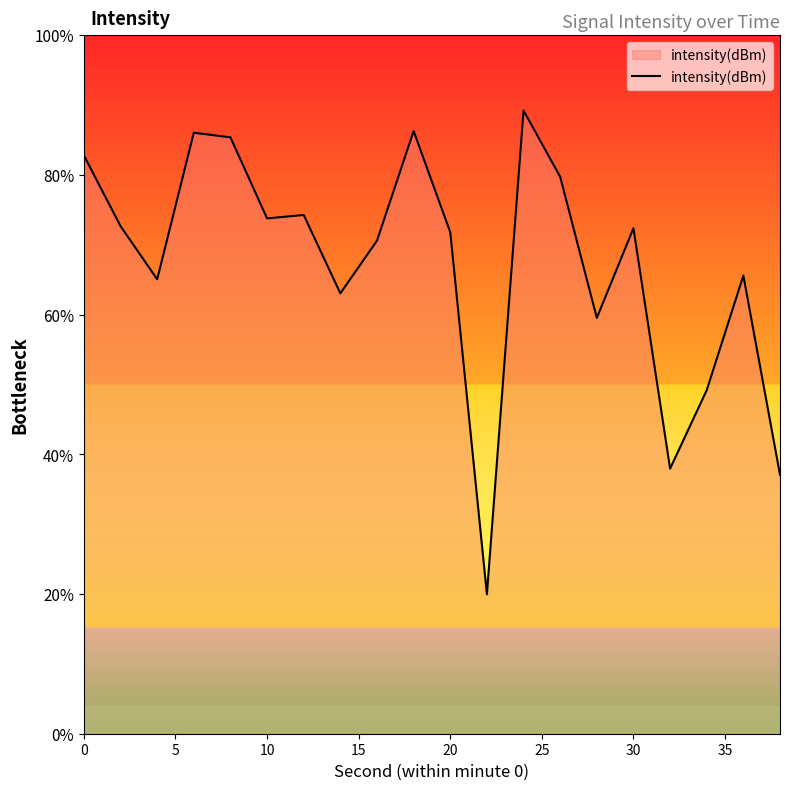

Does the chart display data point markers on the line(s)?

No